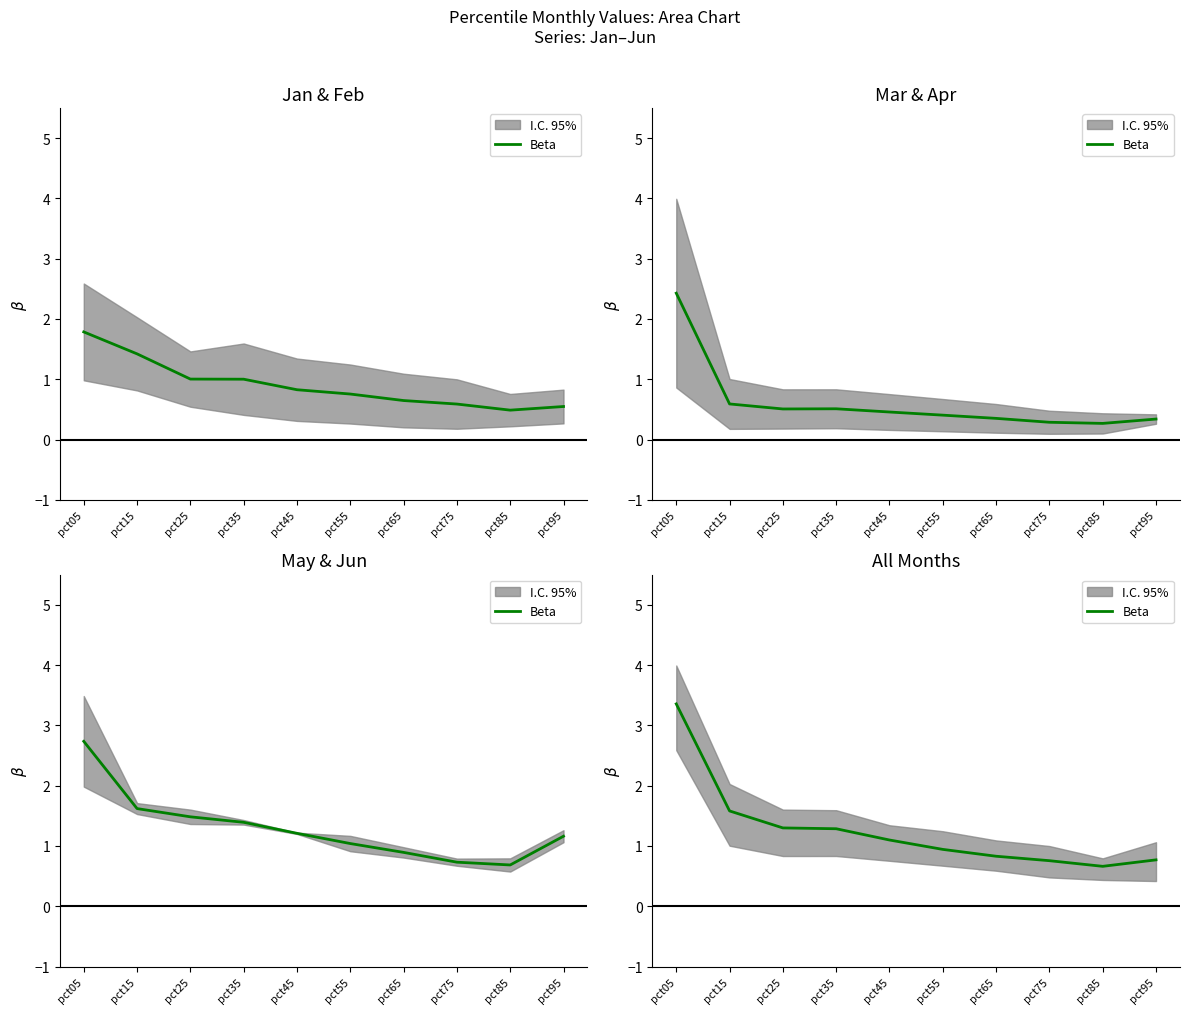

Does the chart display data point markers on the line(s)?

No